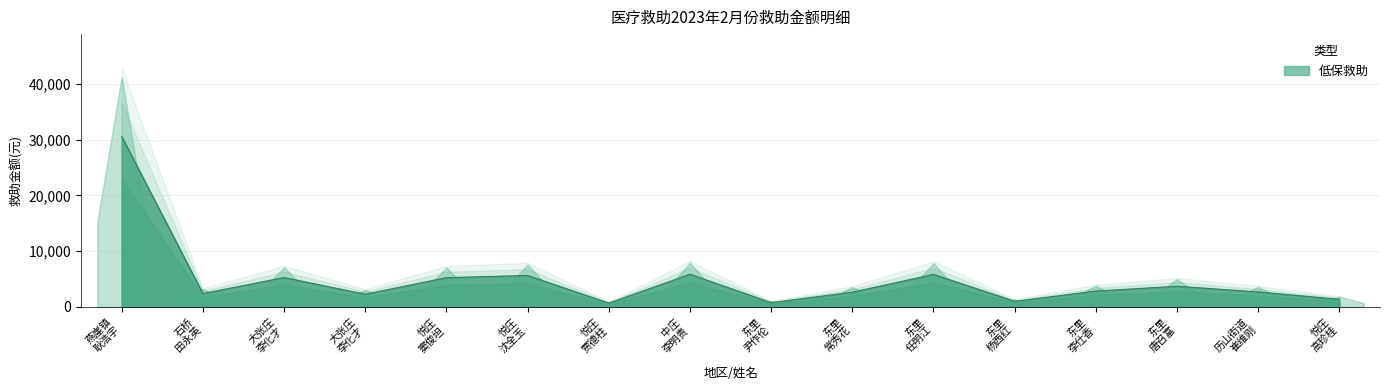

What is the label of the 4th point from the right?

东里 李仕香